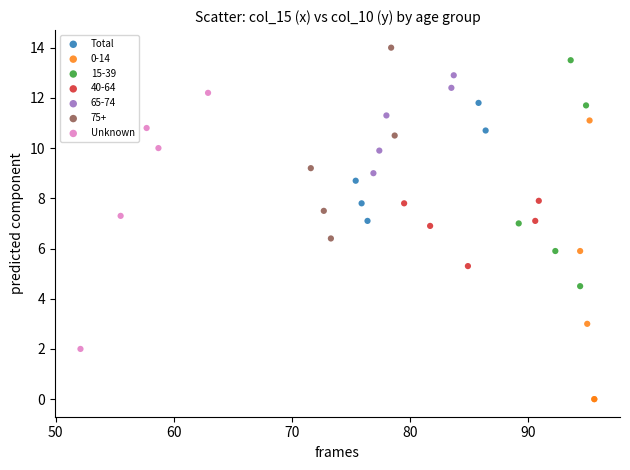

What are all the series names shown in the legend?

Total, 0-14, 15-39, 40-64, 65-74, 75+, Unknown